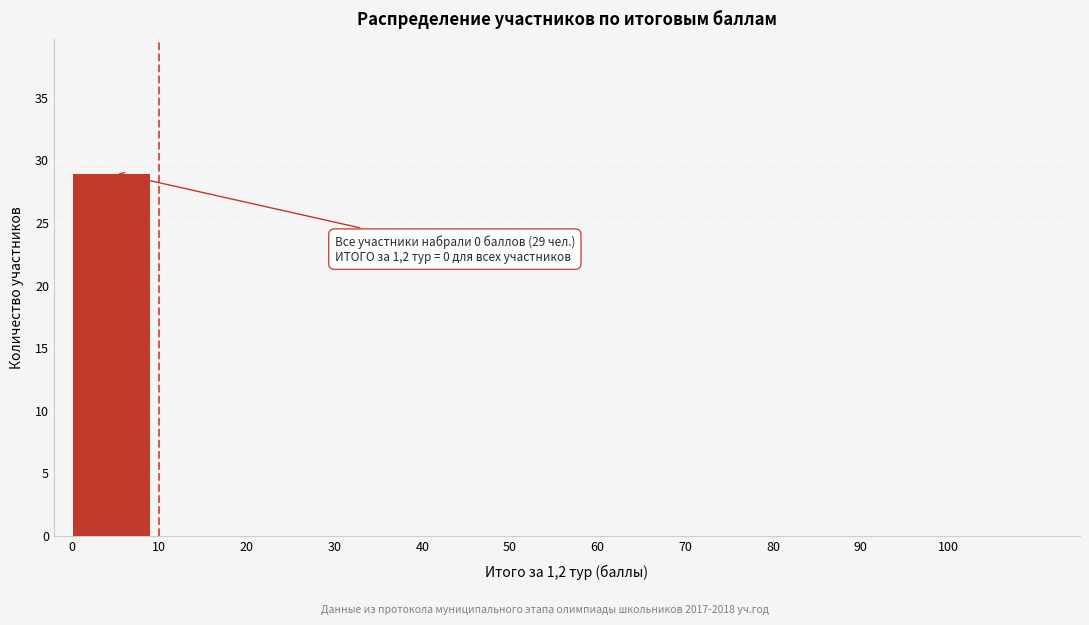

Reading right to left, extract all data points from this chart.

100=0	90=0	80=0	70=0	60=0	50=0	40=0	30=0	20=0	10=0	0=29